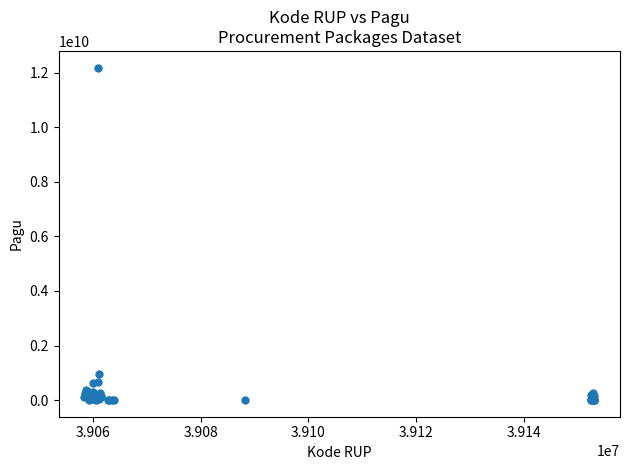

What Y value in the scatter plot is closest to 6092566000?

971640000